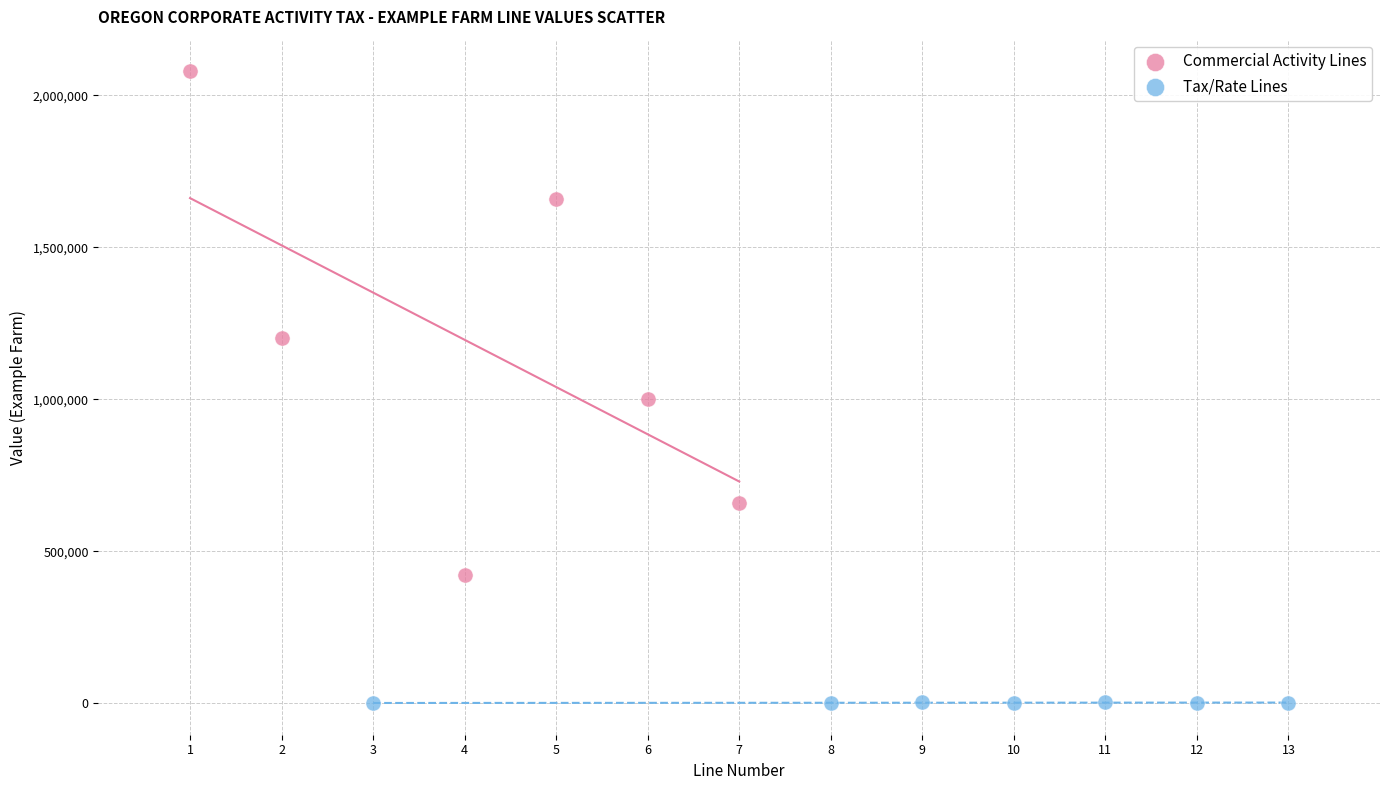

Which series contains the lowest Y value?

Tax/Rate Lines